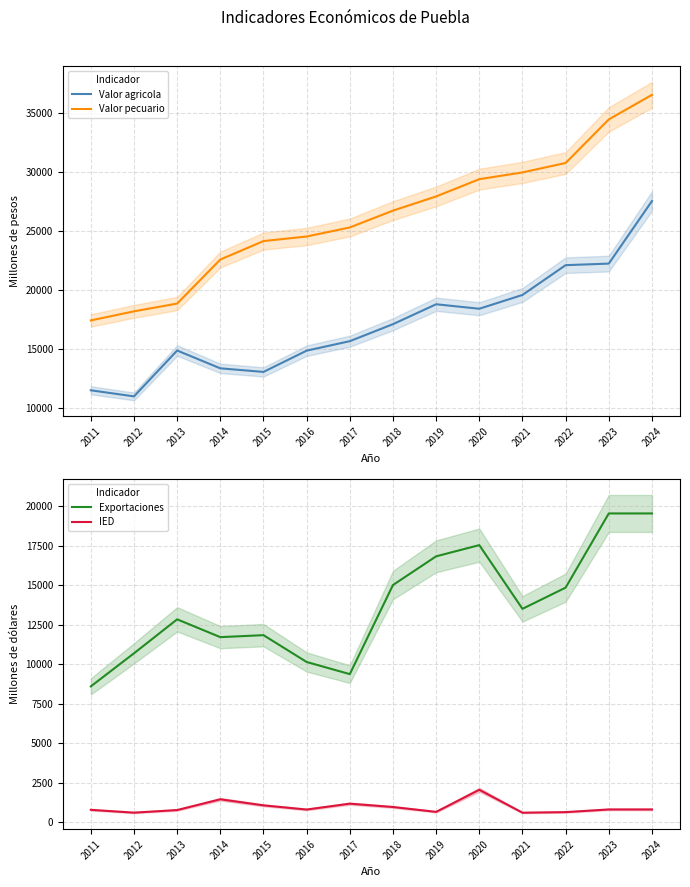

What are all the series names shown in the legend?

Valor agricola, Valor pecuario, Exportaciones, IED